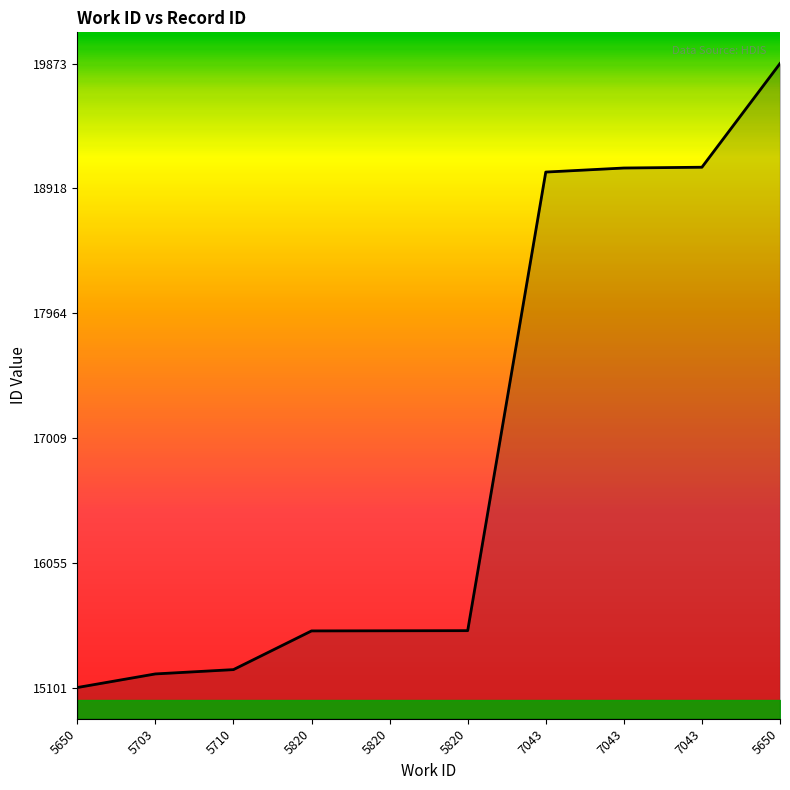

Reading left to right, transcribe all the data shown in this chart.

15101	15205	15238	15534	15535	15536	19043	19074	19080	19873